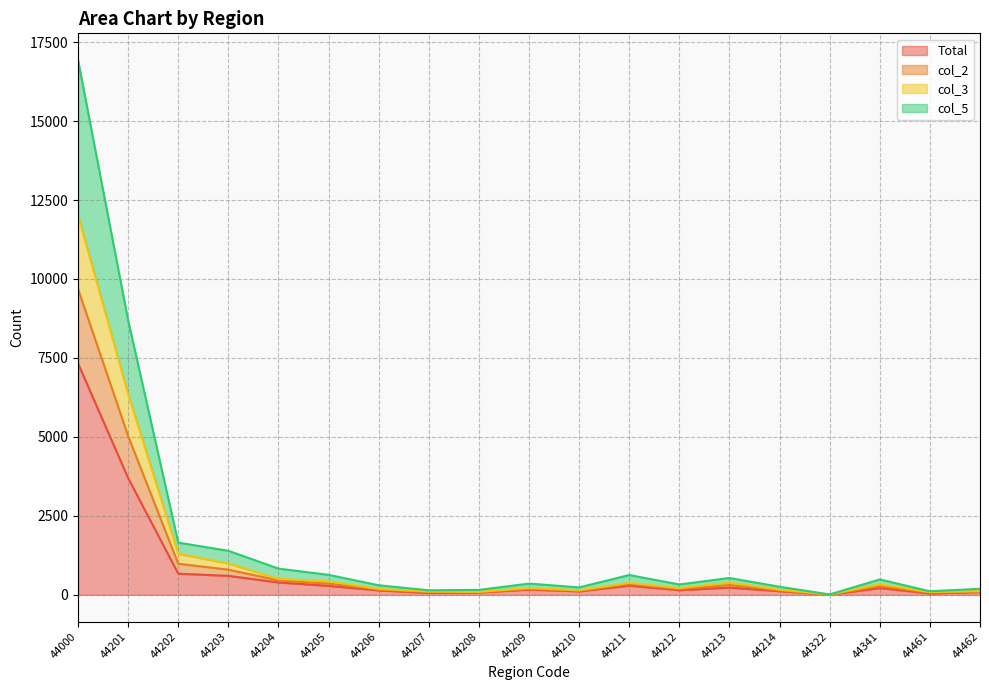

True or false: Total and col_5 intersect in this chart.

False